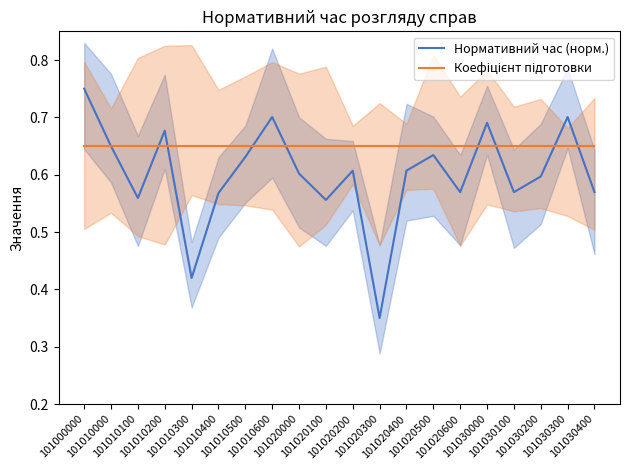

List the series in order of their peak value, highest first.

Нормативний час (норм.), Коефіцієнт підготовки